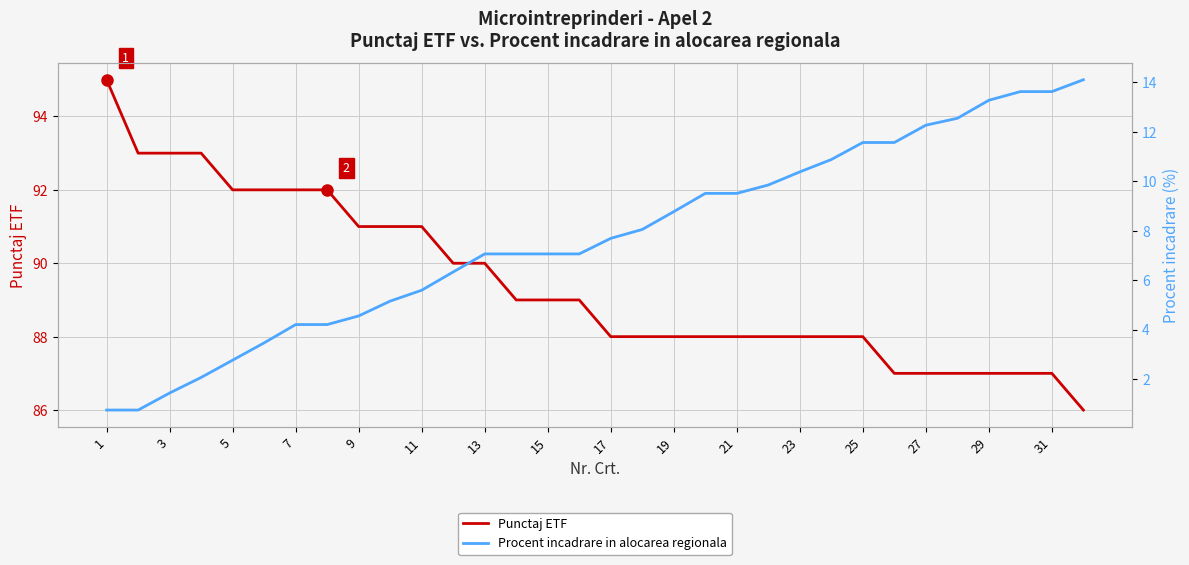

True or false: Punctaj ETF and Procent incadrare in alocarea regionala cross at least once.

False